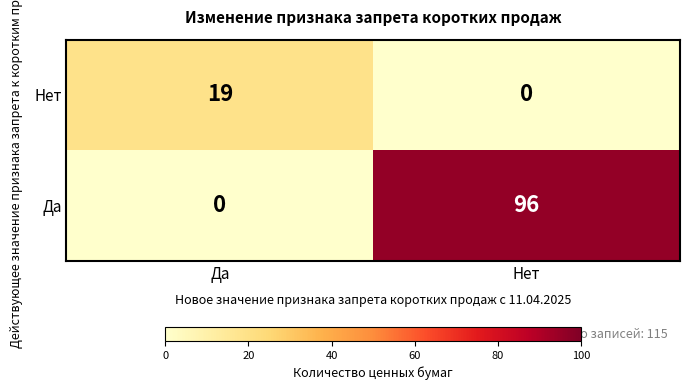

Which series changed the most between Да and Нет?

Да